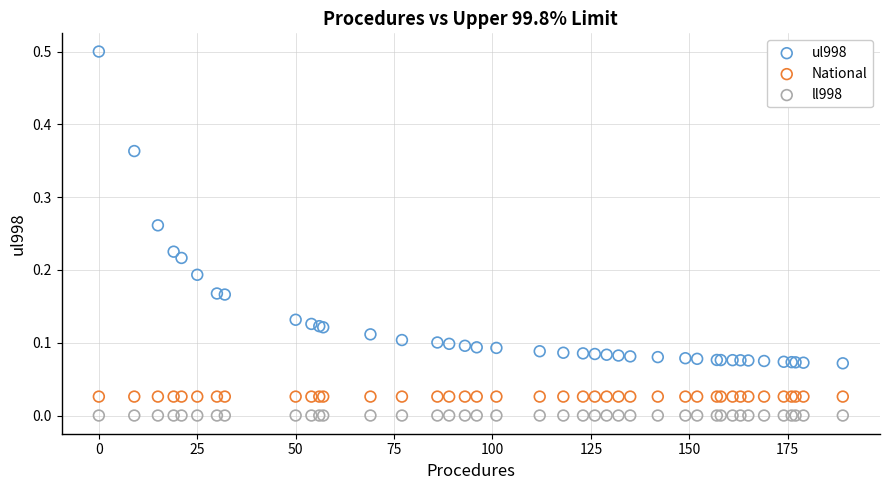

What are all the series names shown in the legend?

ul998, National, ll998